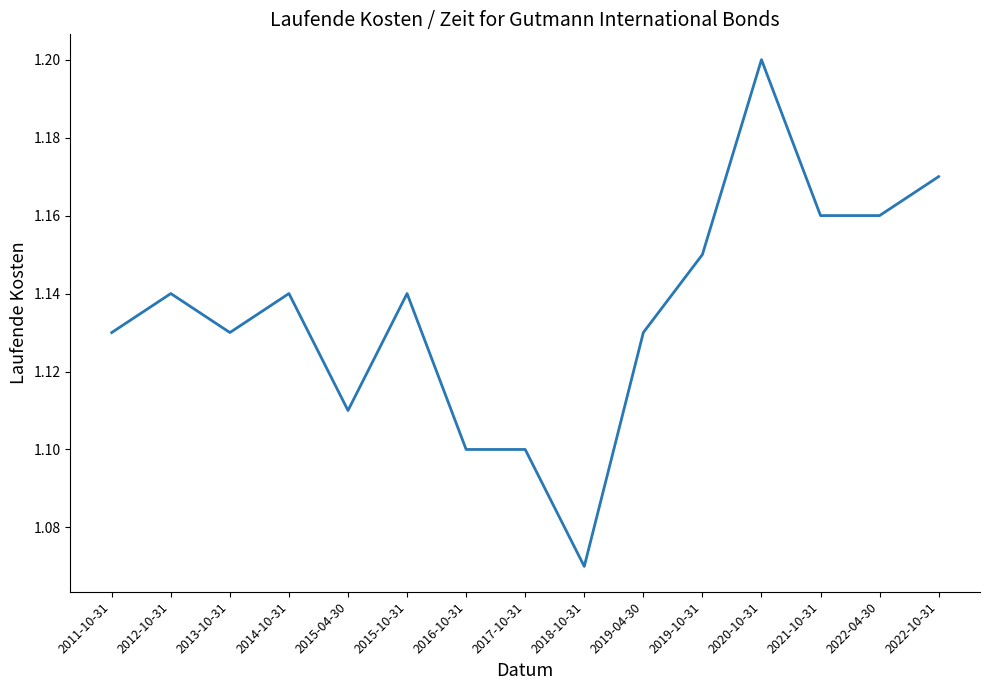

Where is the first local minimum?

2013-10-31